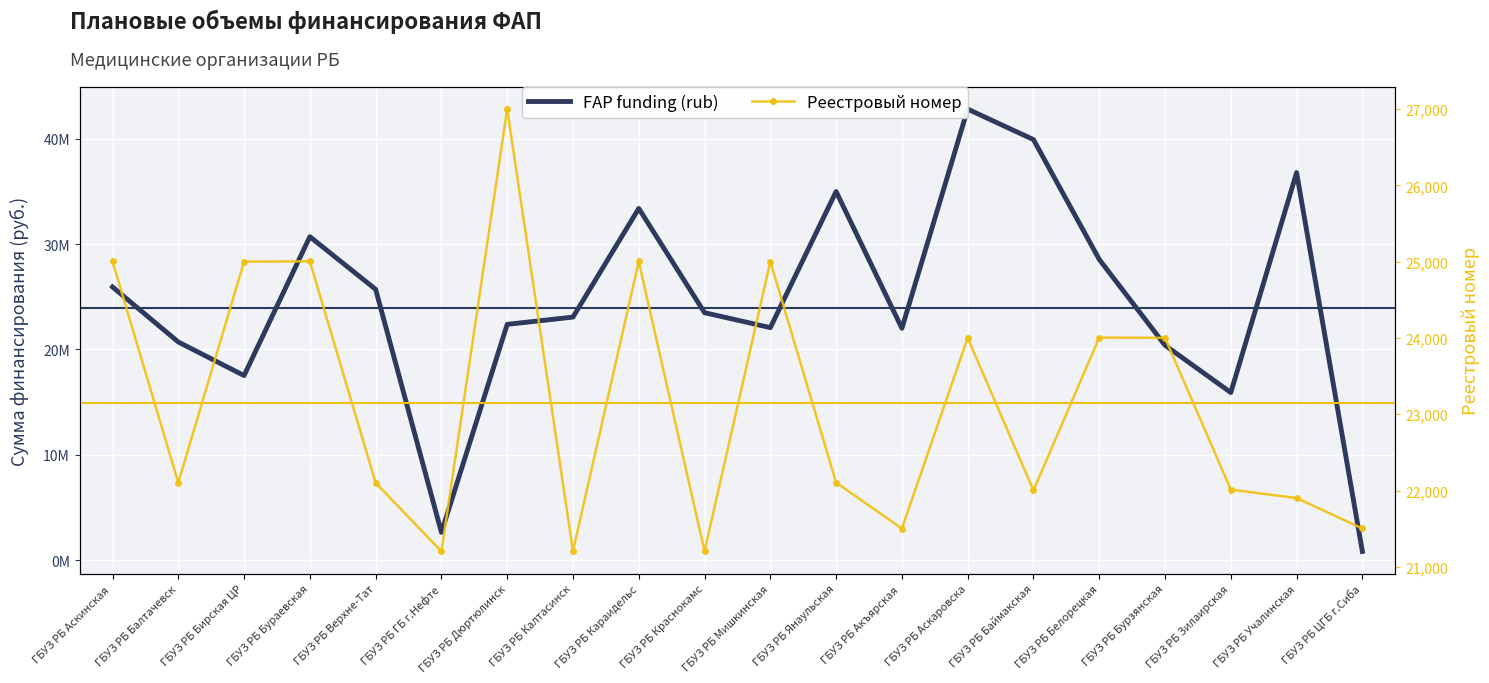

Is it true that FAP funding (rub) equals 17513998 at ГБУЗ РБ Верхне-Тат?

False